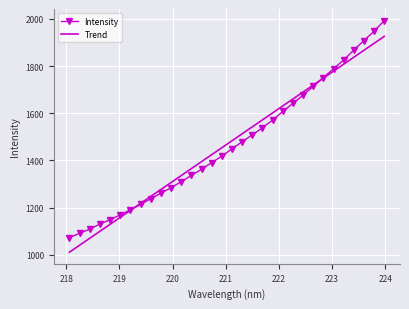

List the series in order of their peak value, highest first.

Intensity, Trend